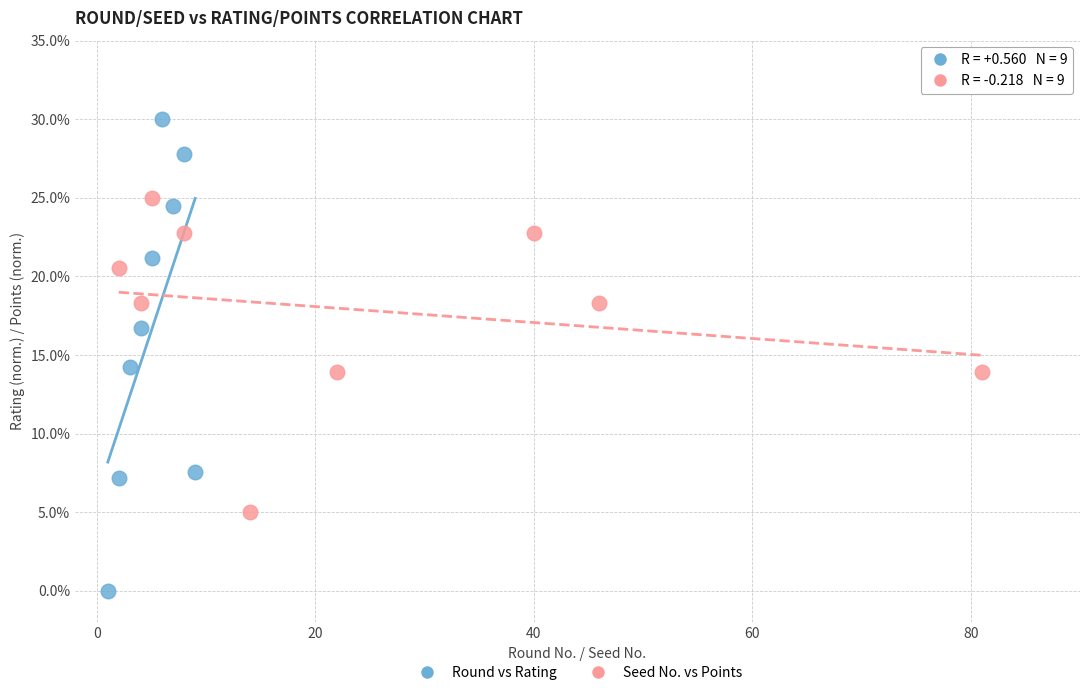

Which series has the widest spread of Y values?

Round vs Rating